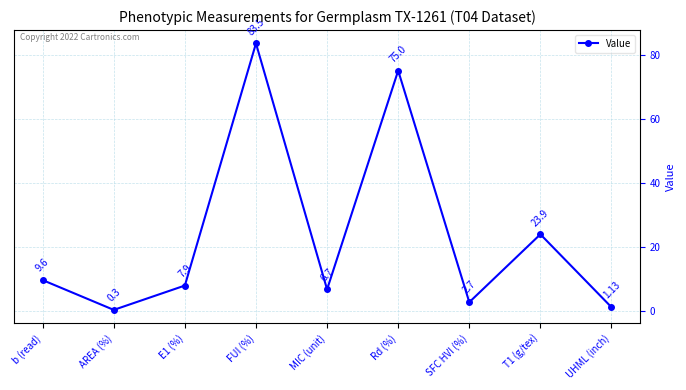

What is the label of the 3rd point from the left?

E1 (%)